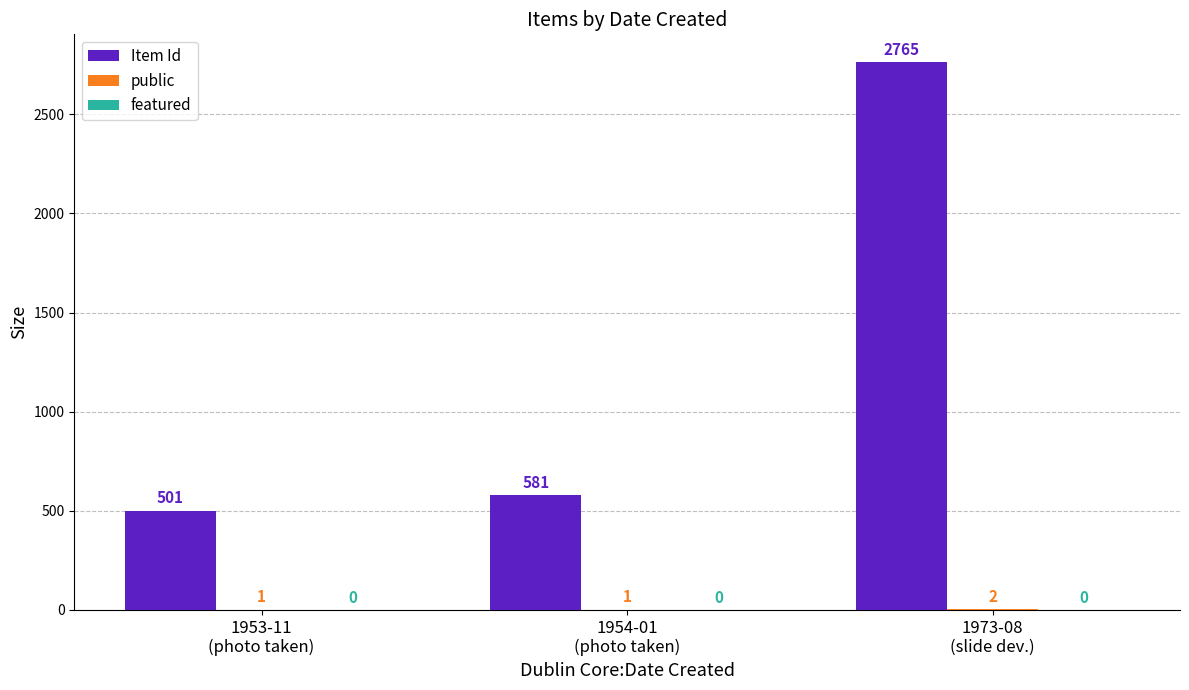

Which series has the largest total across all categories?

Item Id